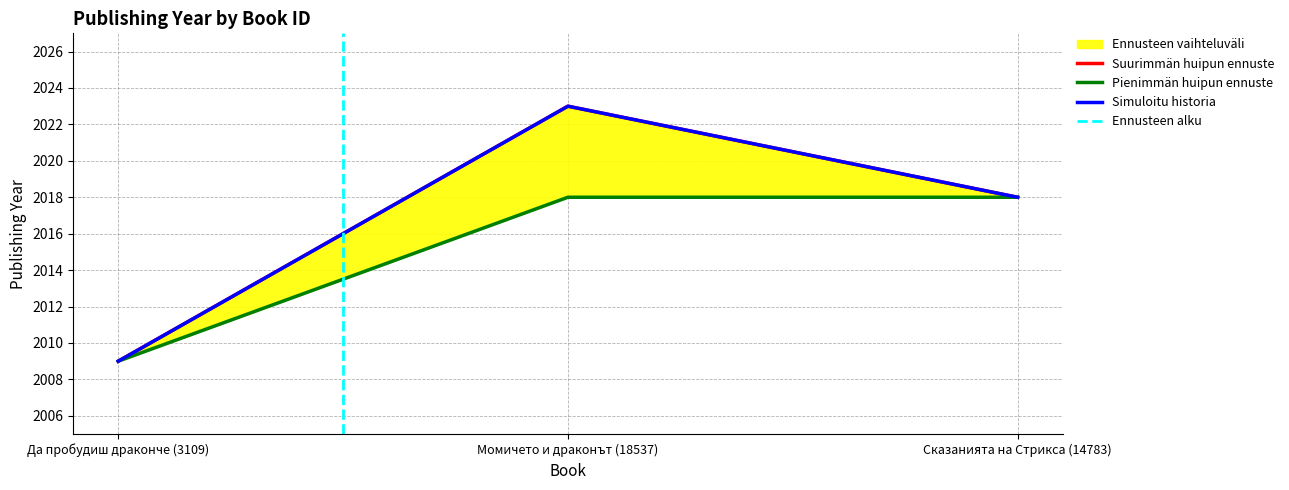

What is the smallest value displayed?

2009